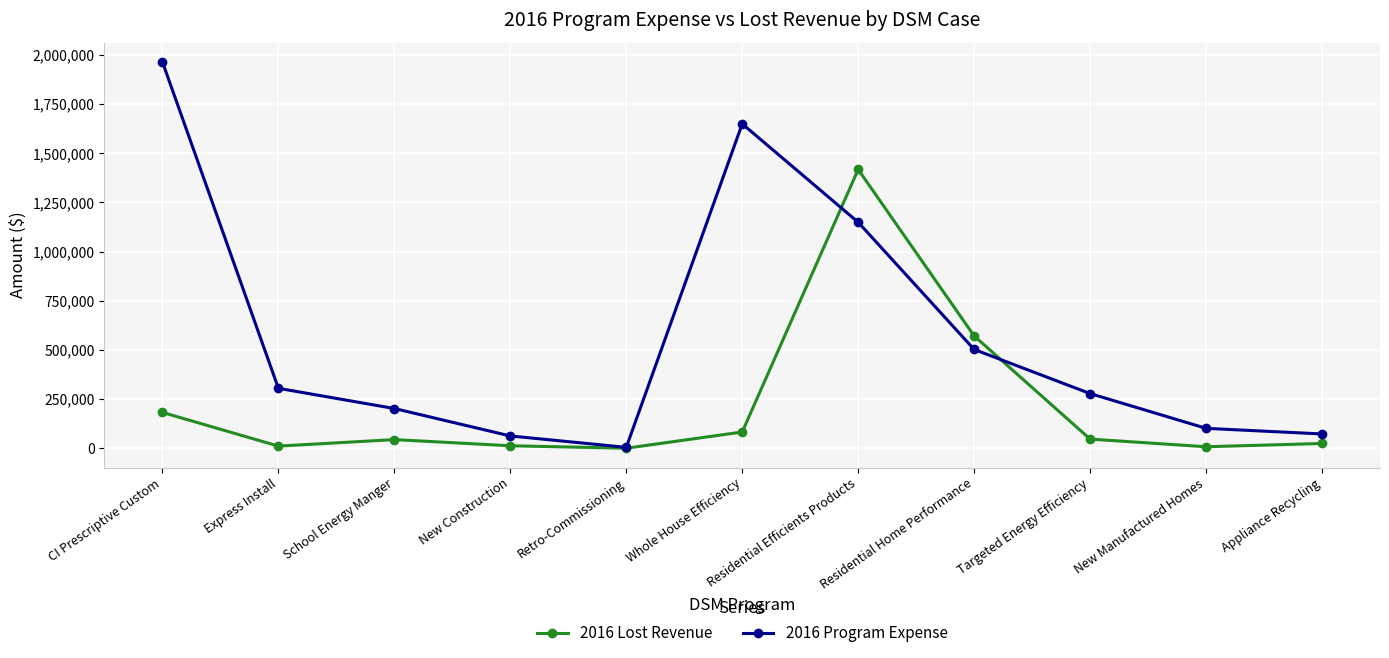

At which label does 2016 Program Expense first exceed 277872?

CI Prescriptive Custom